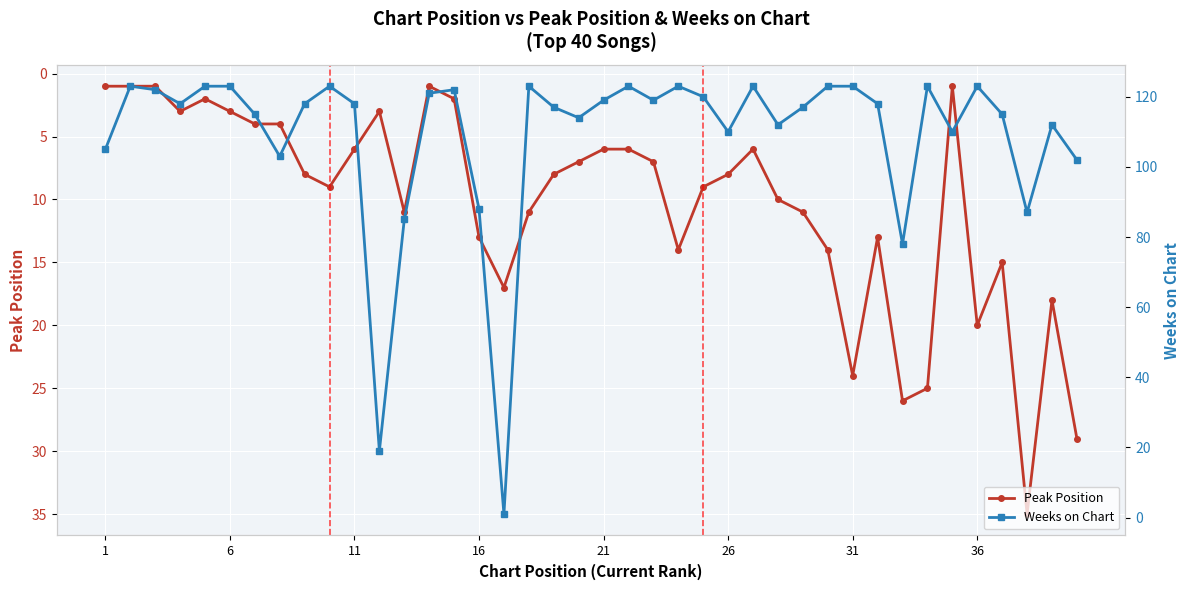

Is it true that Peak Position equals 8 at 31?

False